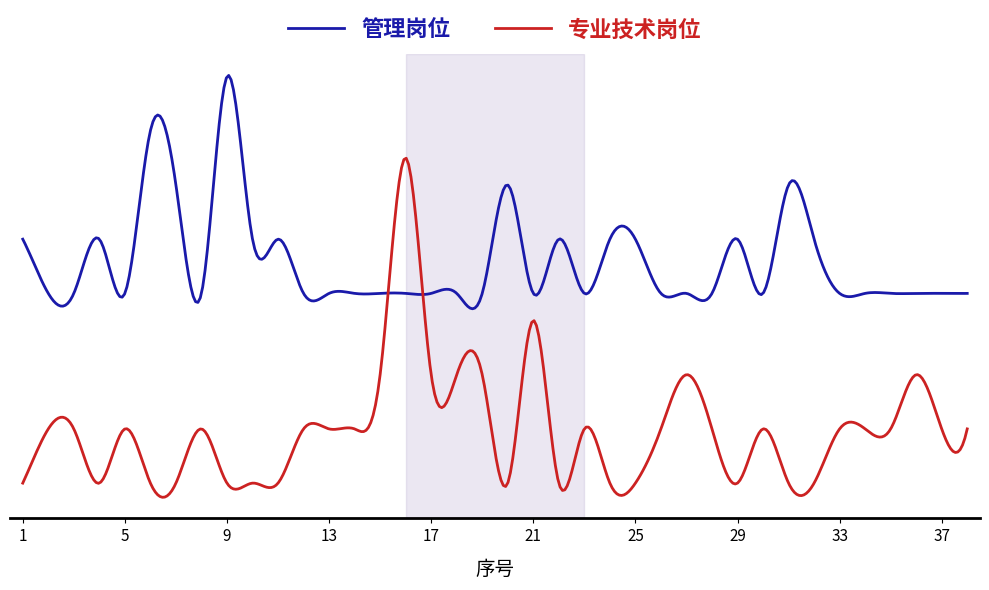

Reading left to right, extract all data points from this chart.

管理岗位: 1=1	2=0	3=0	4=1	5=0	6=3	7=2	8=0	9=4	10=1	11=1	12=0	13=0	14=0	15=0	16=0	17=0	18=0	19=0	20=2	21=0	22=1	23=0	24=1	25=1	26=0	27=0	28=0	29=1	30=0	31=2	32=1	33=0	34=0	35=0	36=0	37=0	38=0
专业技术岗位: 1=0	2=1	3=1	4=0	5=1	6=0	7=0	8=1	9=0	10=0	11=0	12=1	13=1	14=1	15=2	16=6	17=2	18=2	19=2	20=0	21=3	22=0	23=1	24=0	25=0	26=1	27=2	28=1	29=0	30=1	31=0	32=0	33=1	34=1	35=1	36=2	37=1	38=1